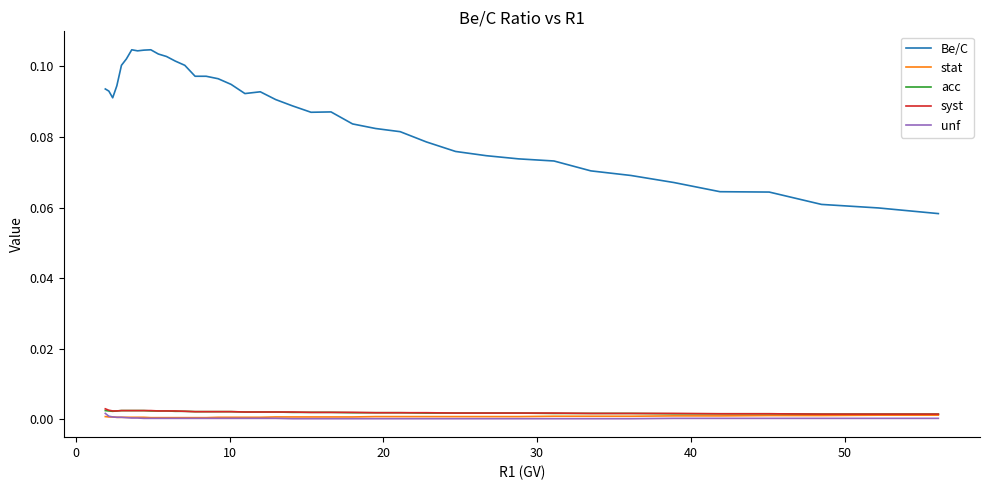

True or false: unf and syst intersect in this chart.

False